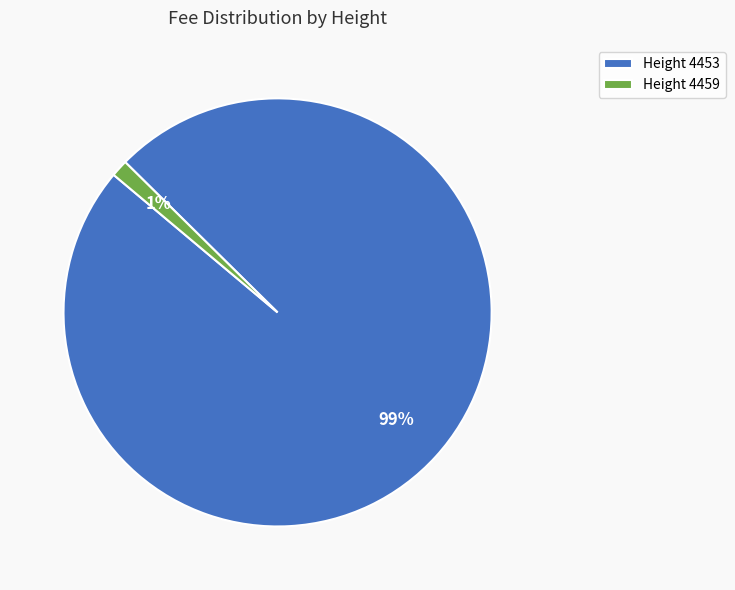

Is the sum of Height 4453 and Height 4459 greater than half?

Yes